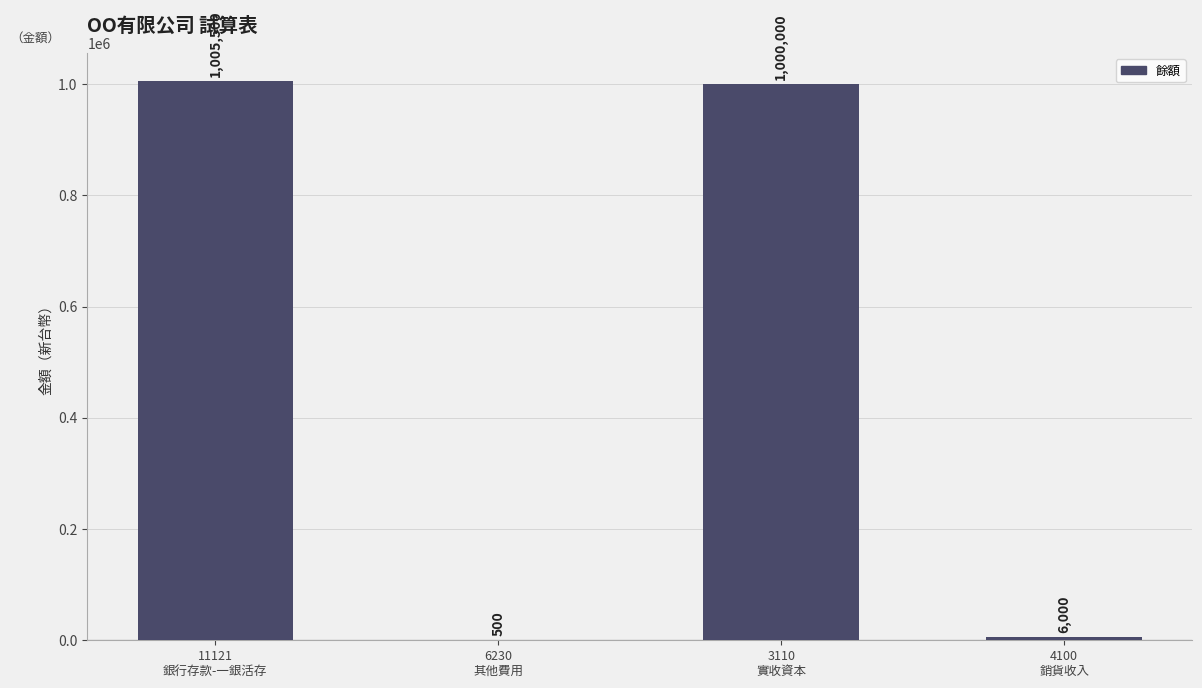

Are the bars horizontal?

No